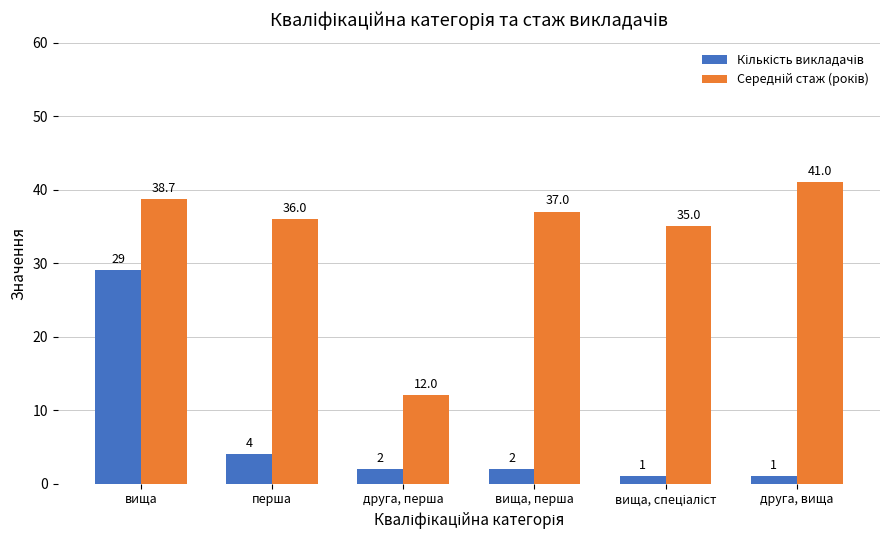

What is the minimum value shown in the chart?

1.0